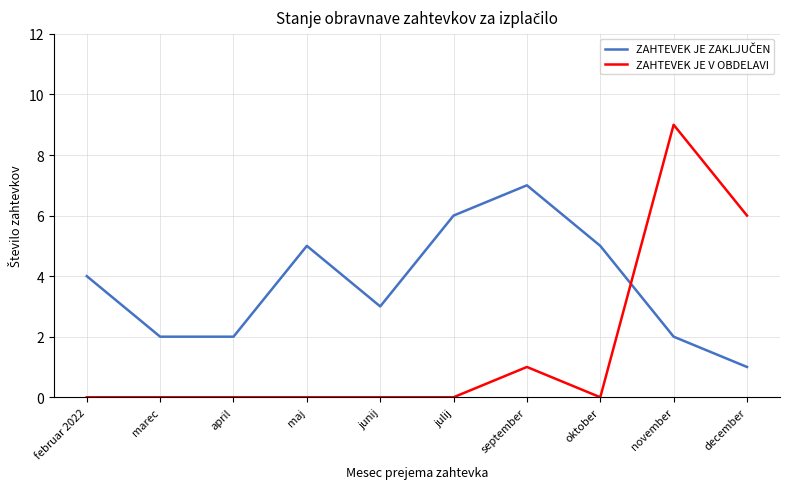

What position from the right is september?

4